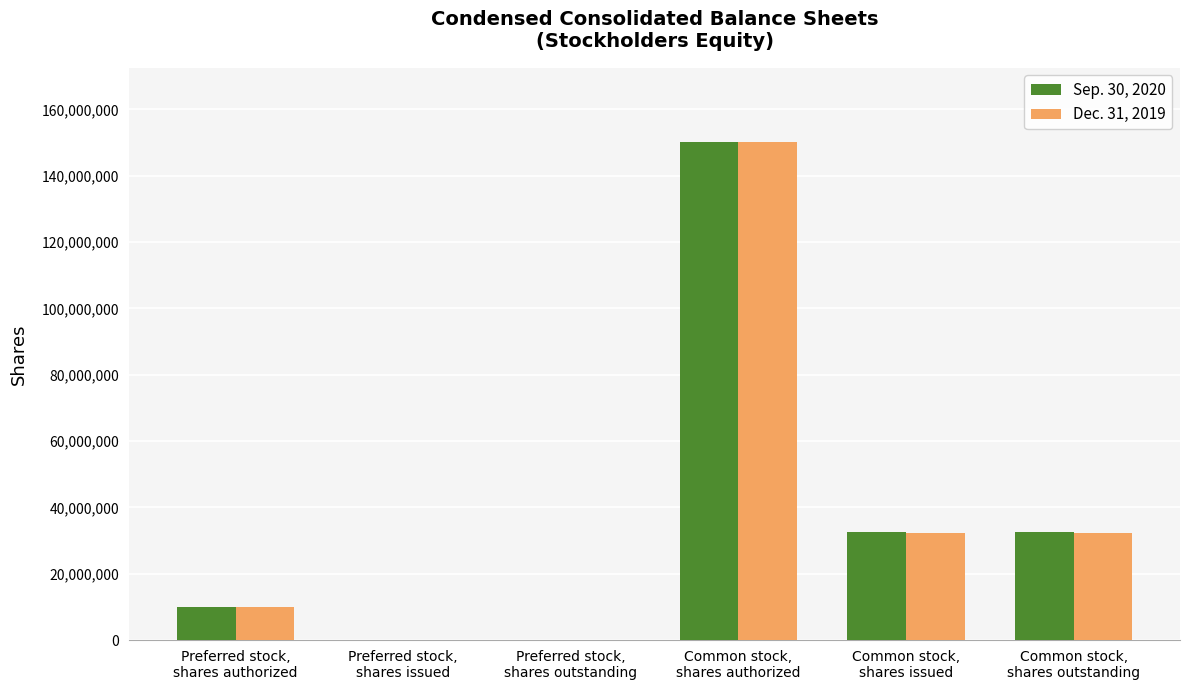

Does the chart contain stacked bars?

No